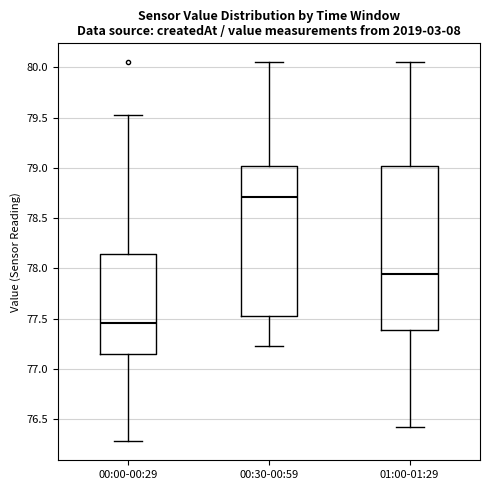

Reading left to right, transcribe this box plot: for each box, give where its median line is, the range the box spans, and where its two whiskers end, as read against the y-axis. The values are not printed on the chart, so give them approximately, as read against the axis.

00:00-00:29: median 77.45, box 77.15 to 78.15, whiskers 76.30 to 79.55
00:30-00:59: median 78.70, box 77.55 to 79.00, whiskers 77.25 to 80.05
01:00-01:29: median 77.95, box 77.40 to 79.00, whiskers 76.40 to 80.05